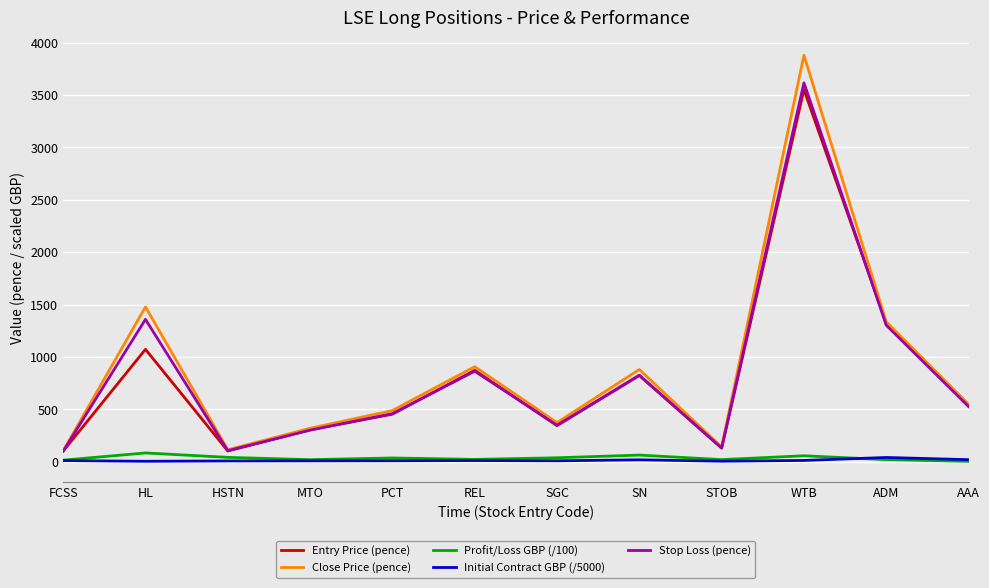

Which series has the widest spread of values?

Close Price (pence)